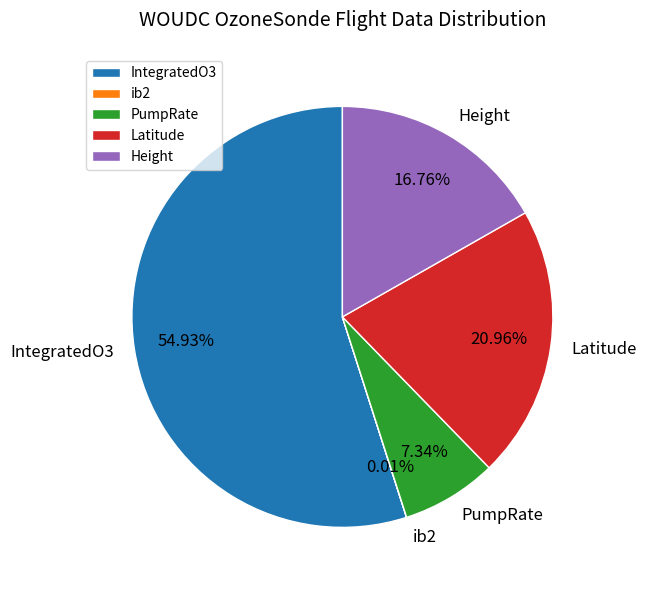

To the nearest percent, what portion does Latitude represent?

21%